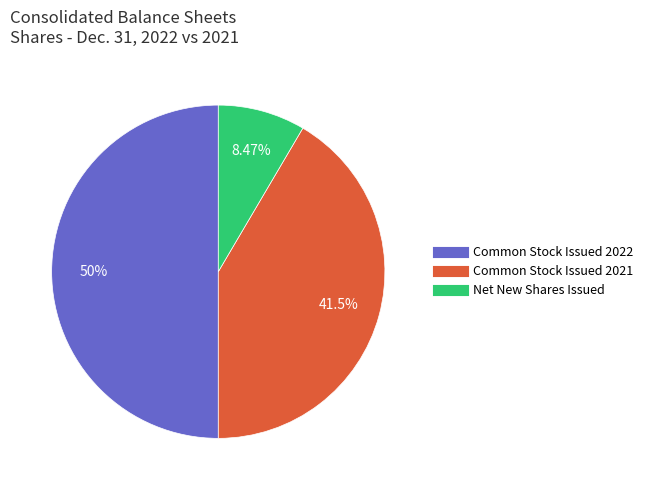

Count the number of slices in the pie.

3